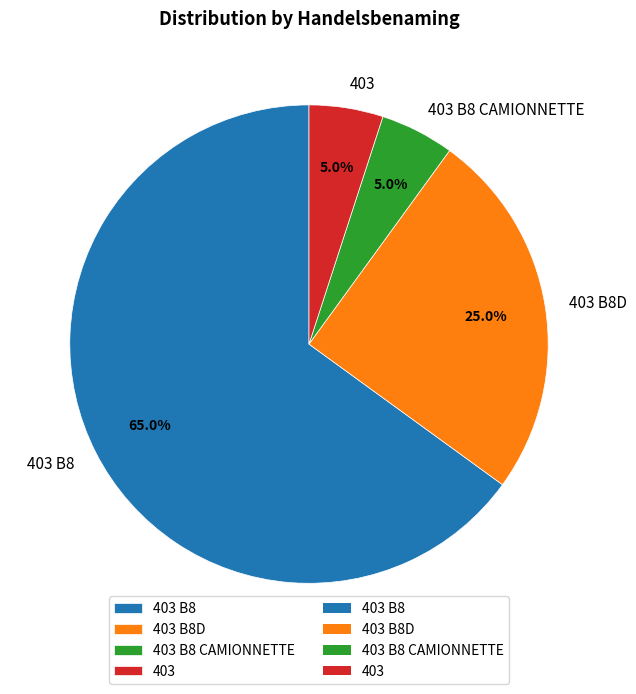

Approximately how many times larger is the value at 403 B8D compared to 403 B8 CAMIONNETTE?

5.0